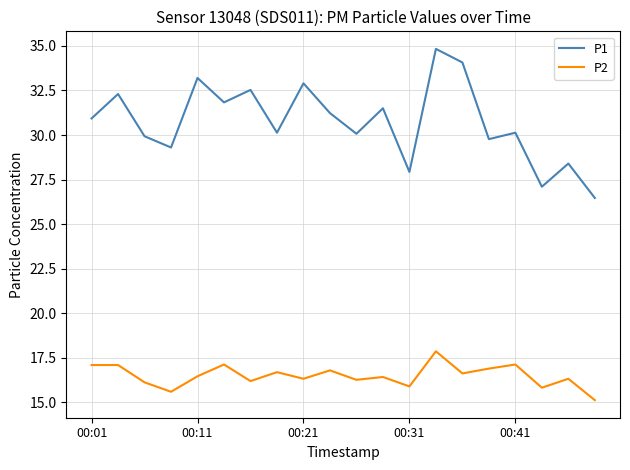

What is the smallest value displayed?

15.1